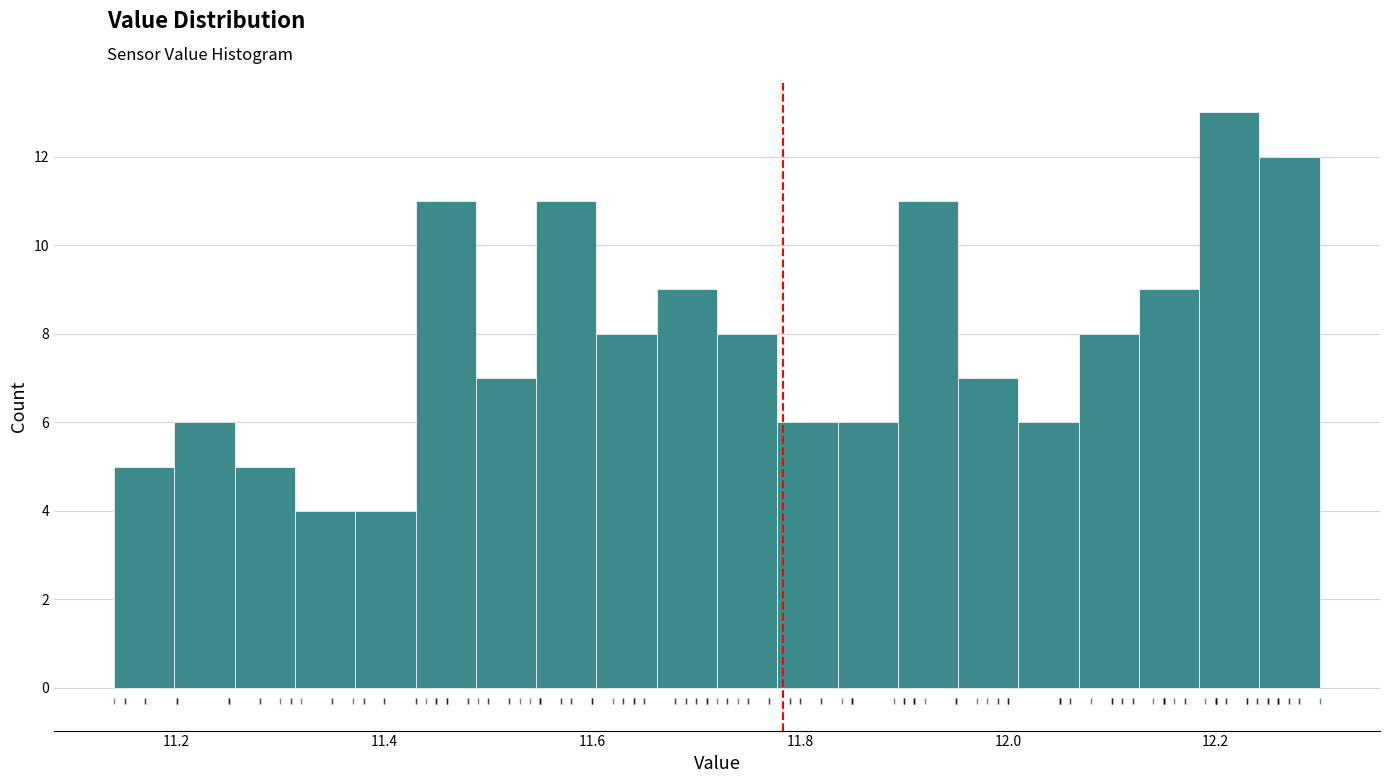

Around what value on the x-axis is the tallest bar? Give the approximate position of its centre, as read against the axis.

12.22